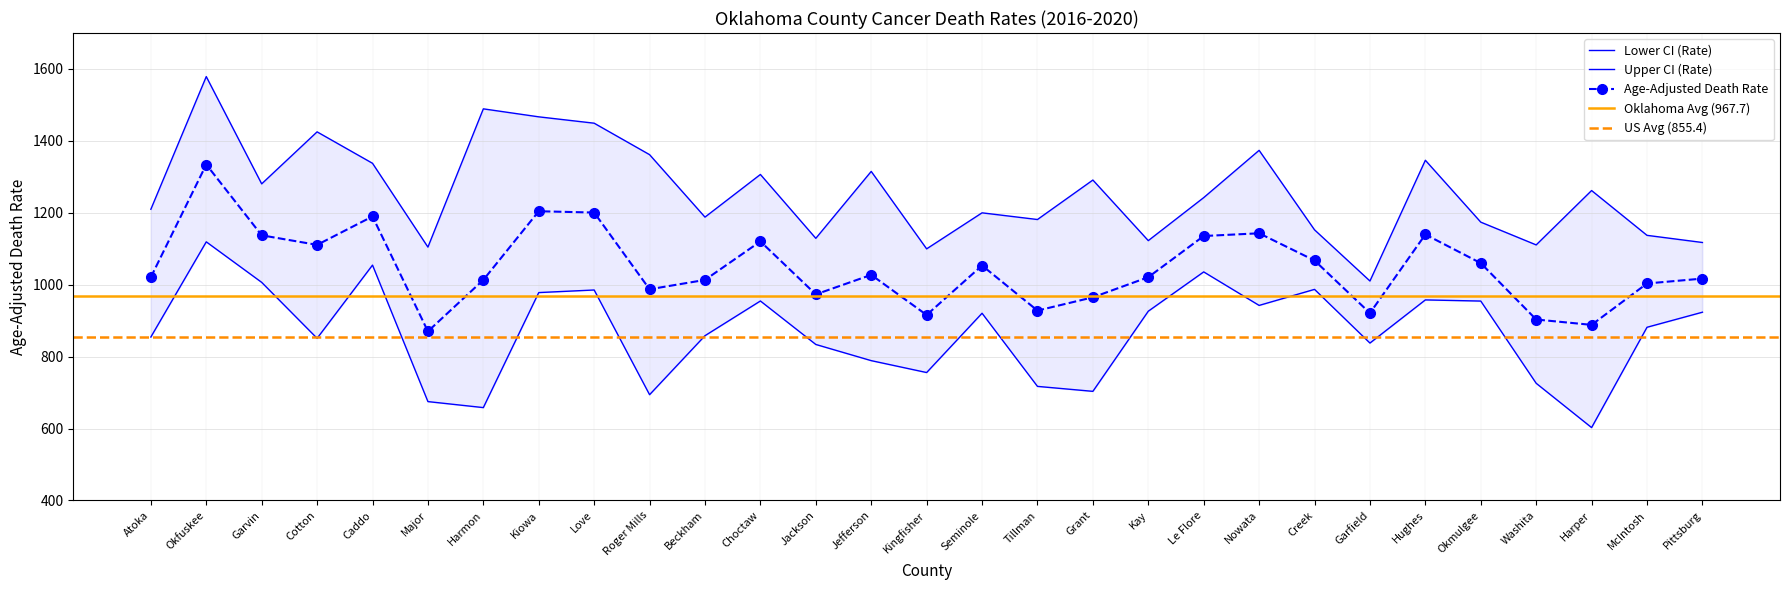

Which series changed the most between Harmon and Kay?

Upper CI (Rate)